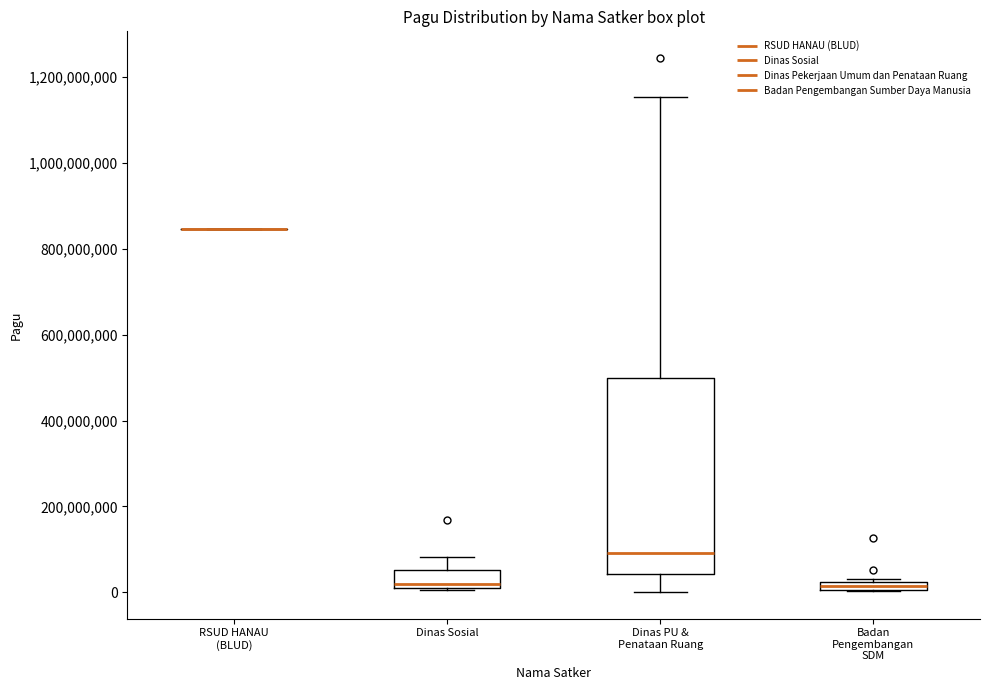

Where does the median line of the box for Dinas PU & Penataan Ruang sit on the y-axis? The values are not printed on the chart, so give them approximately, as read against the axis.

100000000